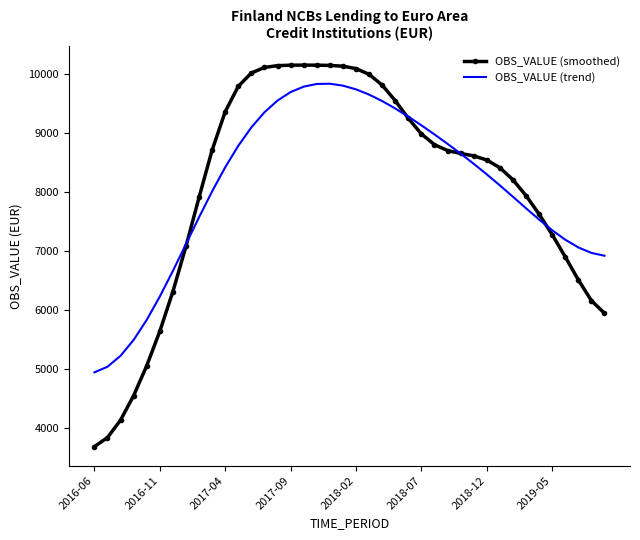

Which series has the largest range (max minus min)?

OBS_VALUE (smoothed)